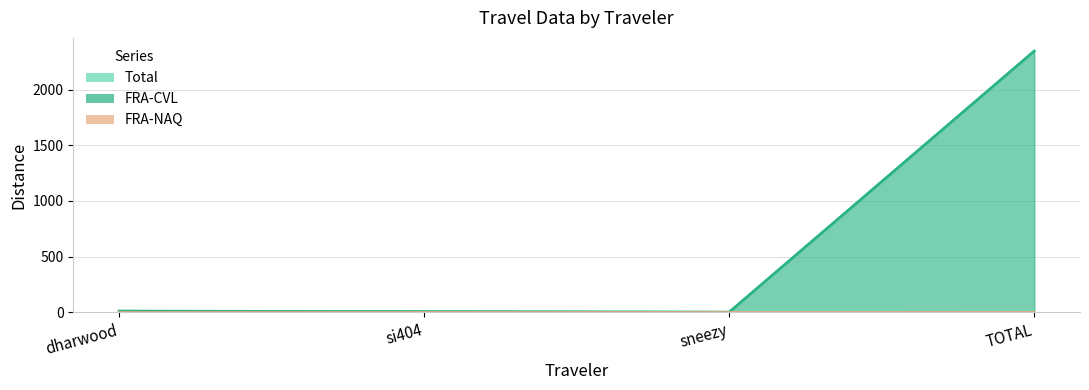

What is the total value across all series at dharwood?

22.3